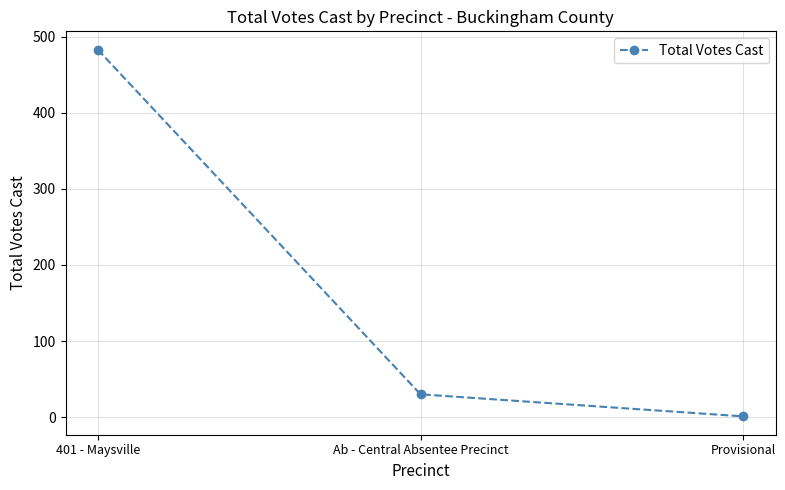

At which category does the chart reach its minimum across all series?

Provisional